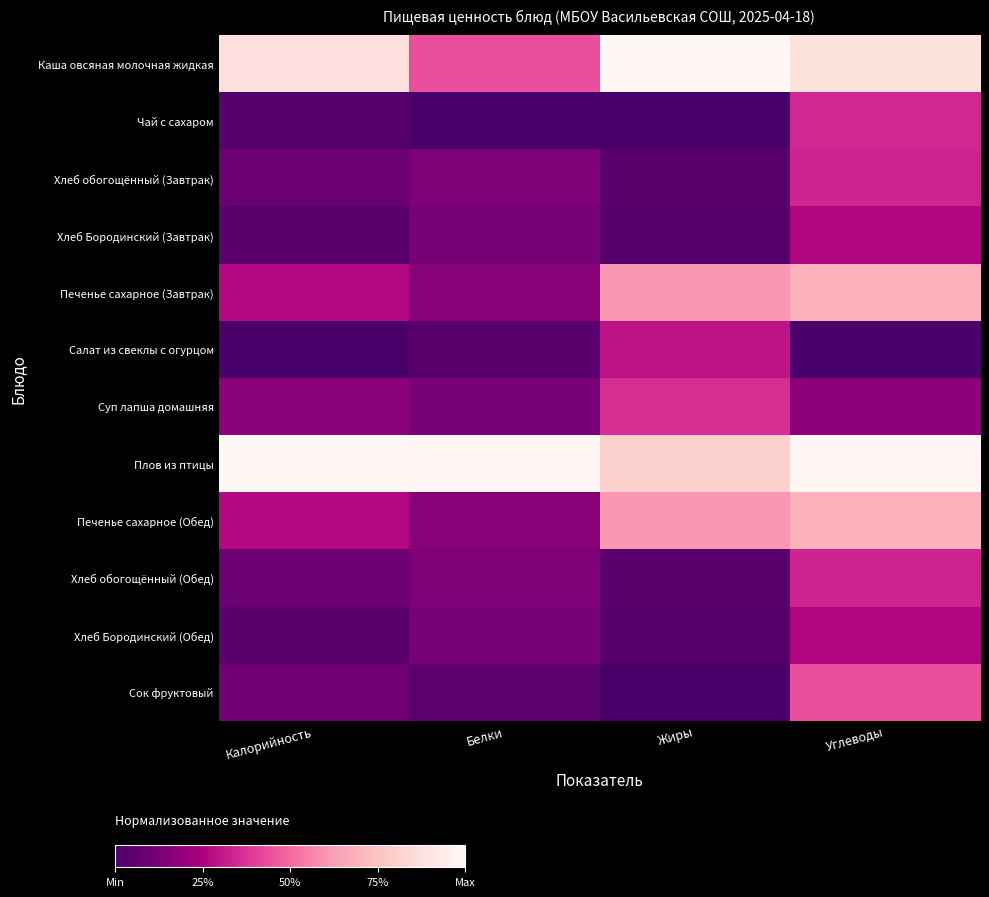

Reading left to right, what are all the values shown in this chart?

Каша овсяная молочная жидкая: Калорийность=0.9	Белки=0.4	Жиры=1.0	Углеводы=0.9
Чай с сахаром: Калорийность=0.0	Белки=0.0	Жиры=0.0	Углеводы=0.3
Хлеб обогощённый (Завтрак): Калорийность=0.1	Белки=0.1	Жиры=0.0	Углеводы=0.3
Хлеб Бородинский (Завтрак): Калорийность=0.0	Белки=0.1	Жиры=0.0	Углеводы=0.3
Печенье сахарное (Завтрак): Калорийность=0.3	Белки=0.2	Жиры=0.6	Углеводы=0.7
Салат из свеклы с огурцом: Калорийность=0.0	Белки=0.0	Жиры=0.3	Углеводы=0.0
Суп лапша домашняя: Калорийность=0.2	Белки=0.1	Жиры=0.4	Углеводы=0.2
Плов из птицы: Калорийность=1.0	Белки=1.0	Жиры=0.8	Углеводы=1.0
Печенье сахарное (Обед): Калорийность=0.3	Белки=0.2	Жиры=0.6	Углеводы=0.7
Хлеб обогощённый (Обед): Калорийность=0.1	Белки=0.1	Жиры=0.0	Углеводы=0.3
Хлеб Бородинский (Обед): Калорийность=0.0	Белки=0.1	Жиры=0.0	Углеводы=0.3
Сок фруктовый: Калорийность=0.1	Белки=0.0	Жиры=0.0	Углеводы=0.4